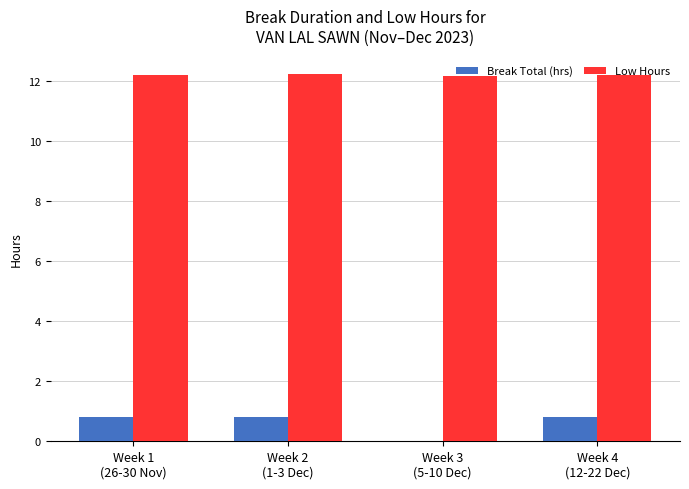

How many groups of bars are there?

4